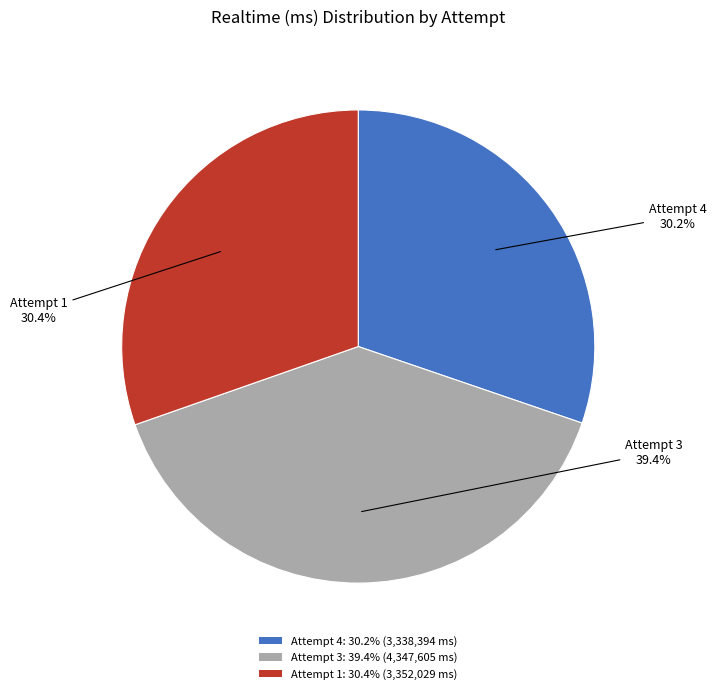

Which has a higher value, Attempt 3: 39.4% (4,347,605 ms) or Attempt 1: 30.4% (3,352,029 ms)?

Attempt 3: 39.4% (4,347,605 ms)